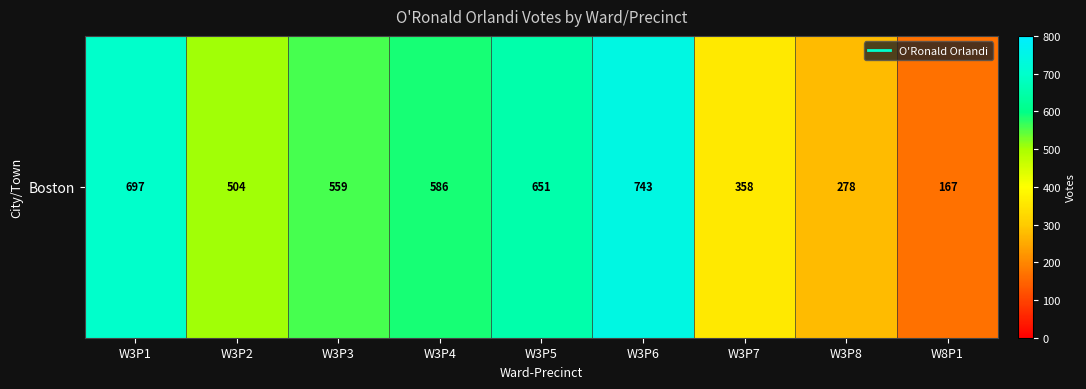

What is the smallest value displayed?

167